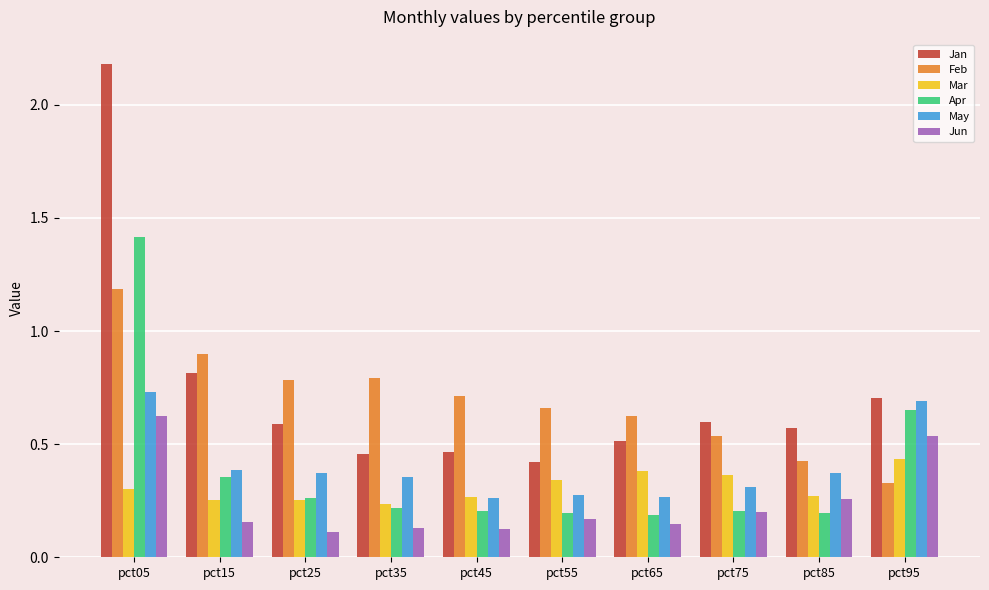

What are all the series names shown in the legend?

Jan, Feb, Mar, Apr, May, Jun